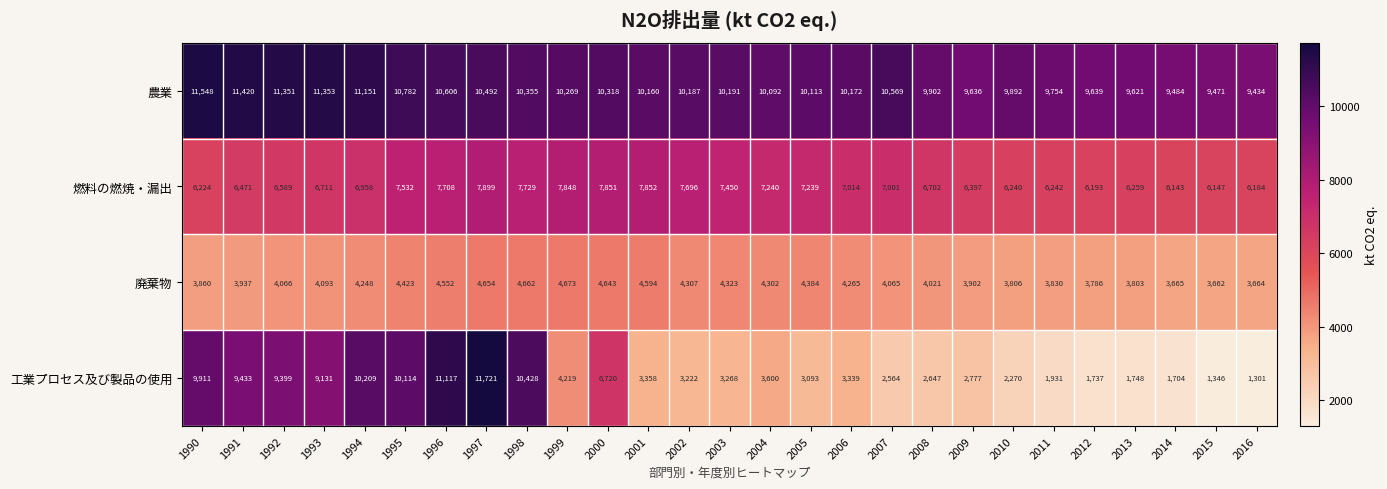

What is the difference between the 燃料の燃焼・漏出 values at 2012 and 2008?

509